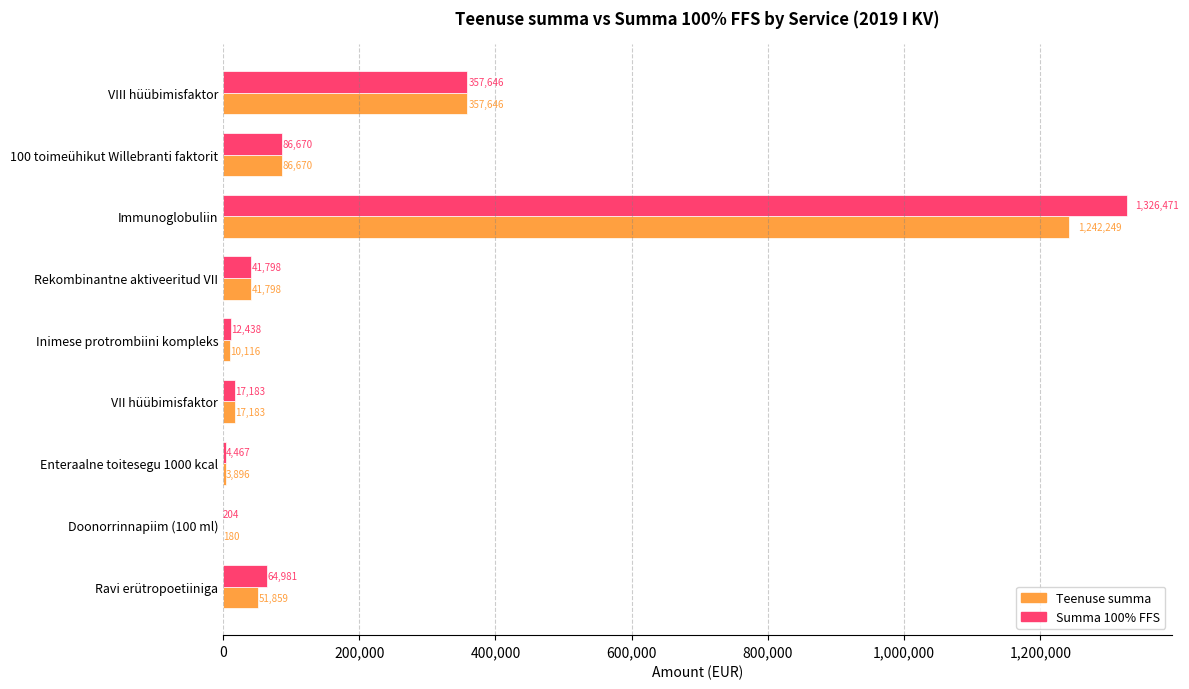

At which category is the sum across all series the highest?

Immunoglobuliin